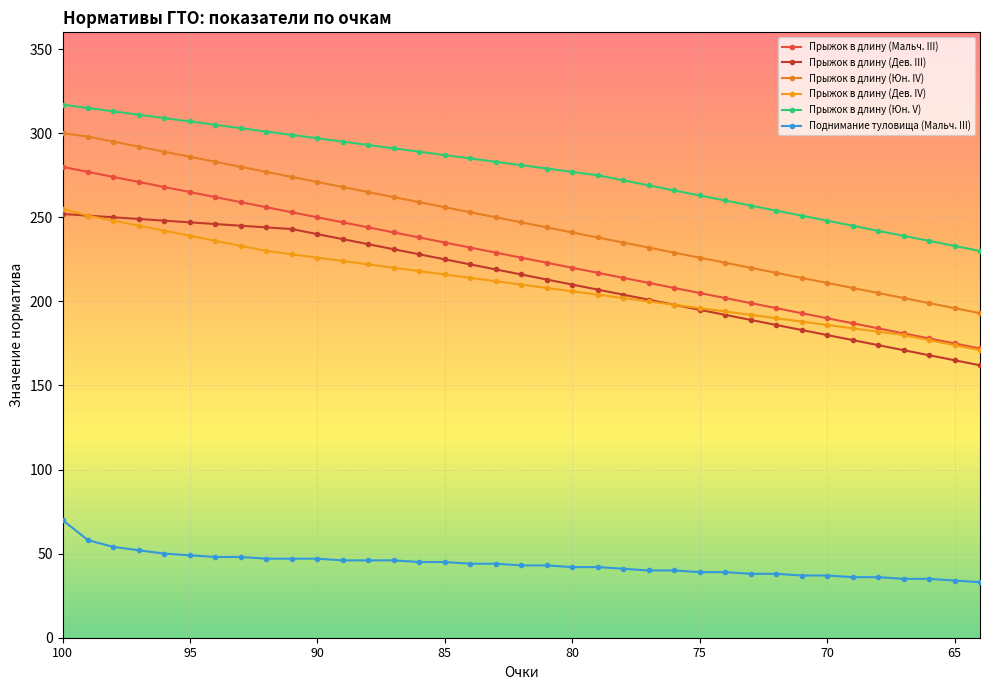

How many categories are shown in the chart?

37